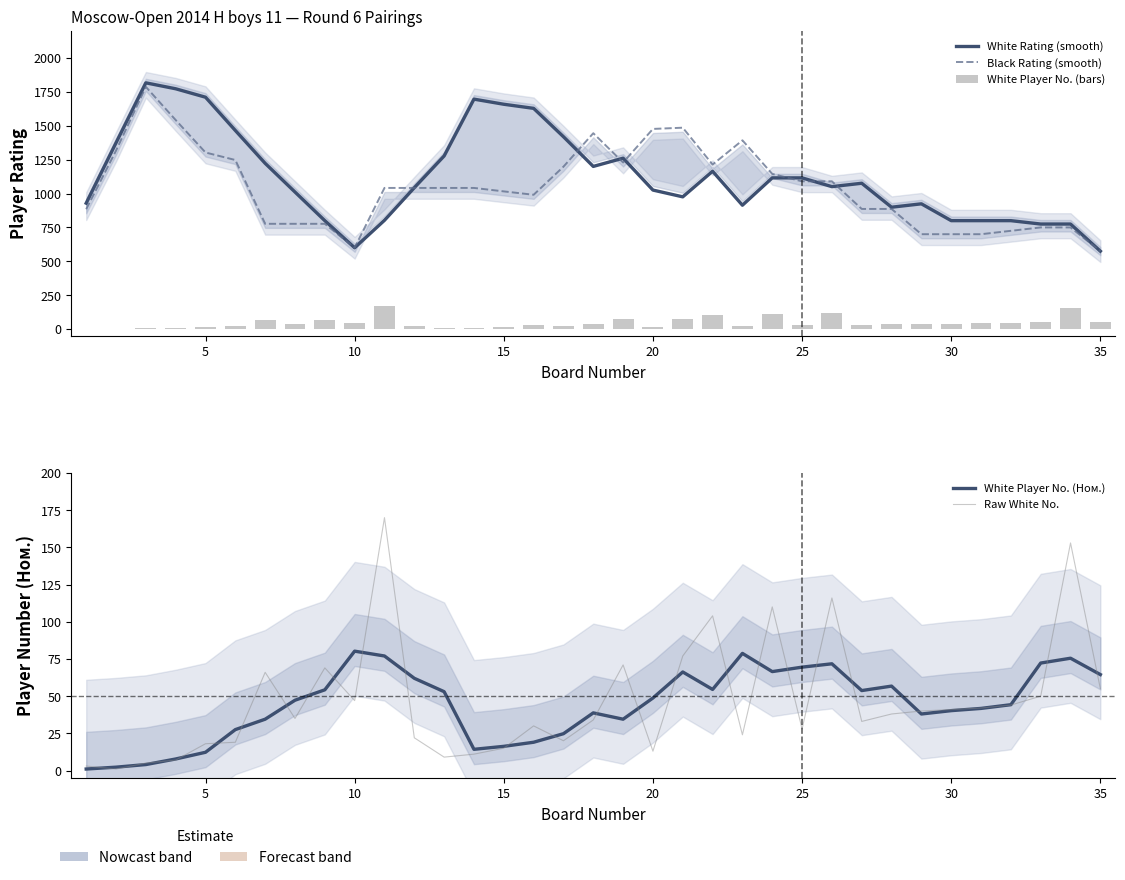

Reading left to right, transcribe all the data shown in this chart.

White Rating (smooth): 929.0	1374.5	1817.0	1773.2	1711.0	1465.5	1223.0	1011.2	800.0	600.0	802.8	1043.2	1277.5	1696.8	1659.0	1628.8	1419.5	1200.2	1261.0	1025.8	975.8	1164.8	914.0	1115.8	1115.8	1051.0	1076.0	899.2	924.2	800.0	800.0	800.0	775.0	775.0	575.0
Black Rating (smooth): 884.5	1316.8	1787.5	1542.5	1303.0	1247.5	776.8	776.8	776.8	600.0	1041.5	1041.5	1041.5	1041.5	1016.0	991.0	1198.2	1445.2	1229.2	1477.0	1486.0	1214.0	1392.8	1145.0	1090.2	1090.2	886.5	886.5	700.0	700.0	700.0	725.0	750.0	750.0	575.0
White Player No. (bars): 3.0	1.0	5.0	7.0	18.0	19.0	66.0	35.0	69.0	47.0	170.0	22.0	9.0	11.0	15.0	30.0	20.0	34.0	71.0	13.0	77.0	104.0	24.0	110.0	28.0	116.0	33.0	38.0	40.0	41.0	42.0	44.0	50.0	153.0	55.0
White Player No. (Ном.): 1.0	2.2	4.0	7.8	12.2	27.5	34.5	47.2	54.2	80.2	77.0	62.0	53.0	14.2	16.2	19.0	24.8	38.8	34.5	48.8	66.2	54.5	78.8	66.5	69.5	71.8	53.8	56.8	38.0	40.2	41.8	44.2	72.2	75.5	64.5
Raw White No.: 3.0	1.0	5.0	7.0	18.0	19.0	66.0	35.0	69.0	47.0	170.0	22.0	9.0	11.0	15.0	30.0	20.0	34.0	71.0	13.0	77.0	104.0	24.0	110.0	28.0	116.0	33.0	38.0	40.0	41.0	42.0	44.0	50.0	153.0	55.0